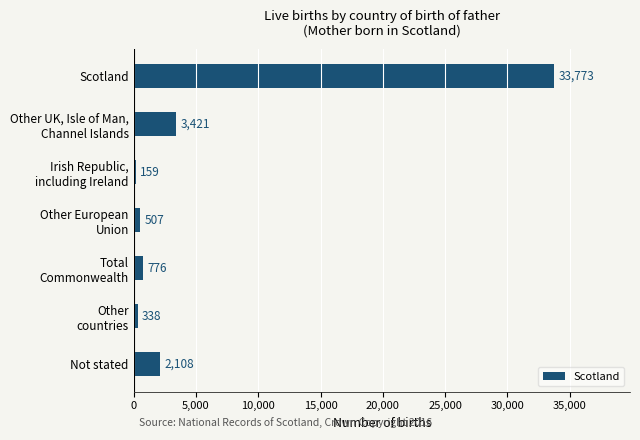

What is the difference between the maximum and minimum values?

33614